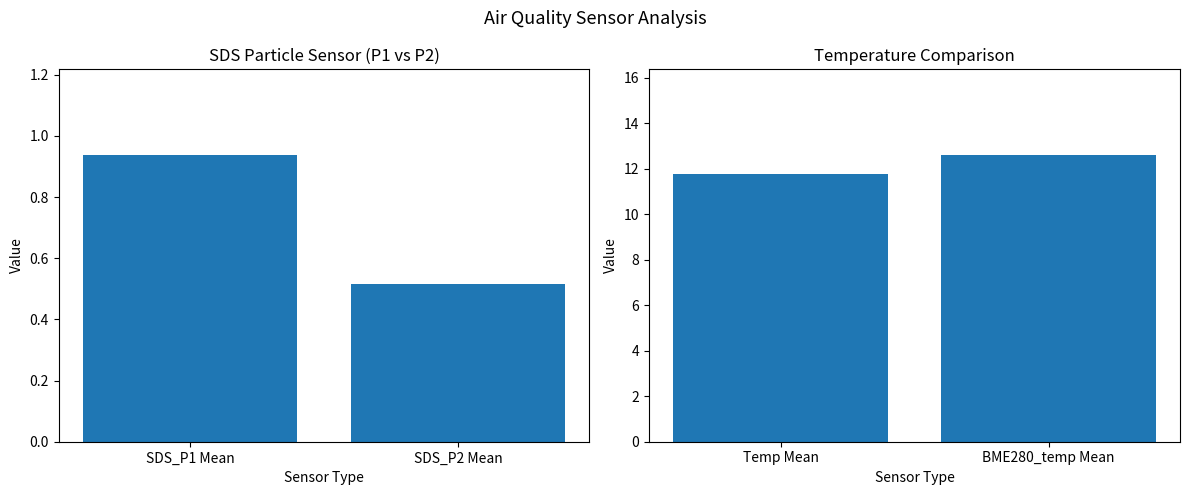

How many bars are there in total?

4